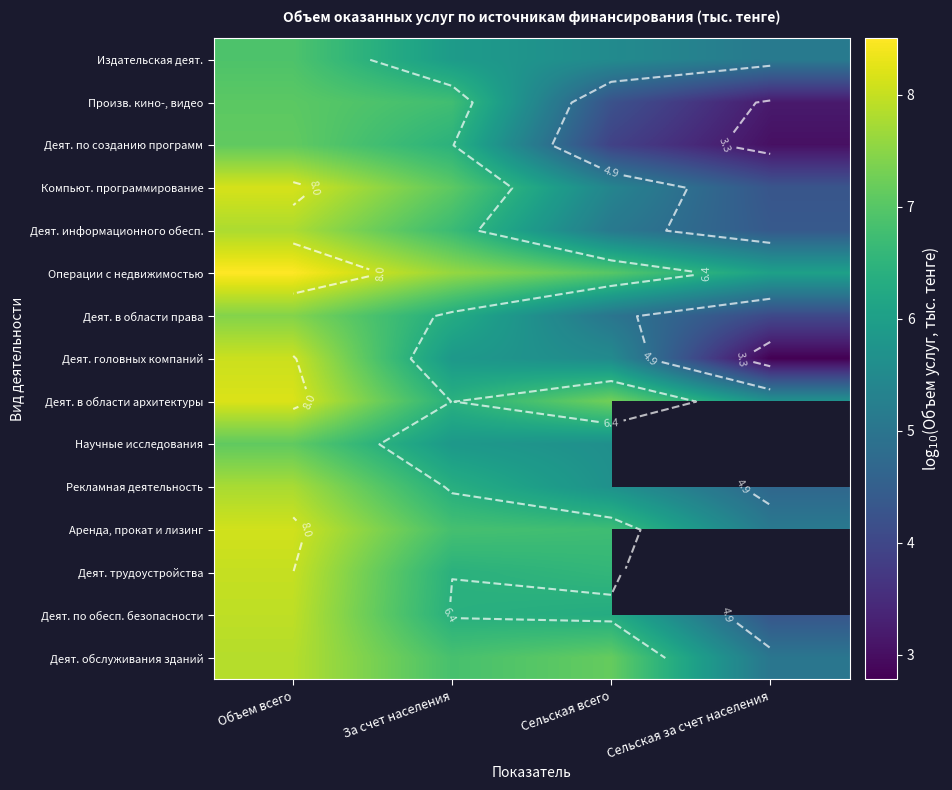

What is the total value across all series at Объем всего?

116.0